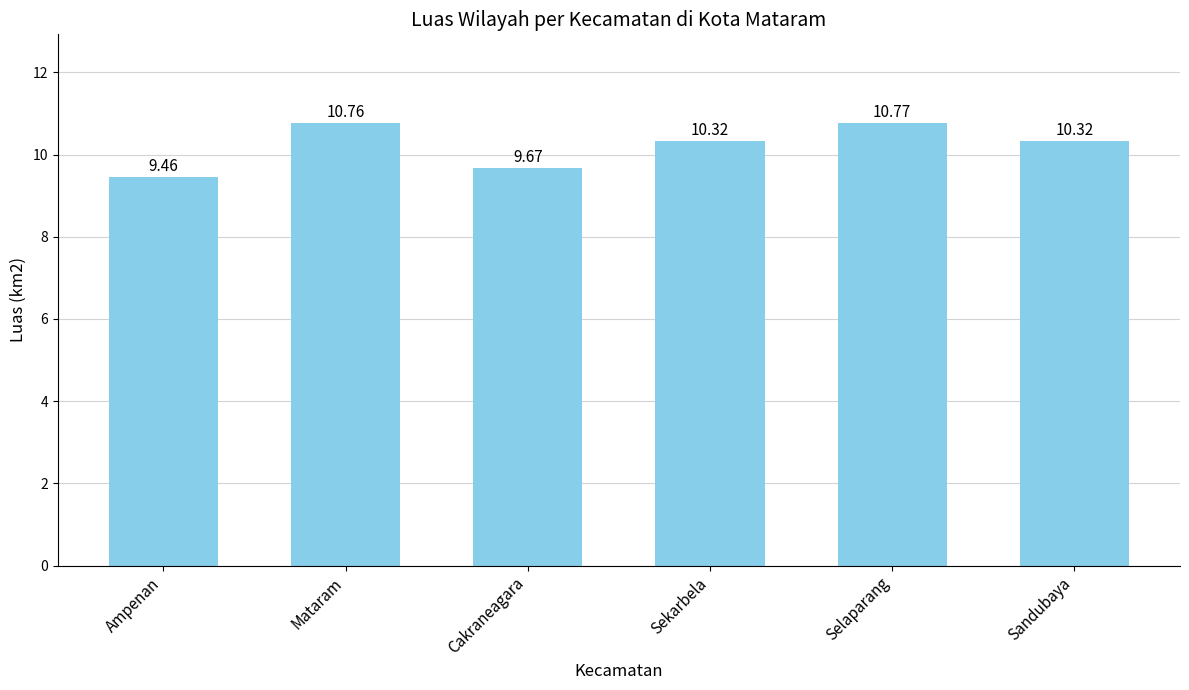

Reading left to right, extract all data points from this chart.

9.5	10.8	9.7	10.3	10.8	10.3